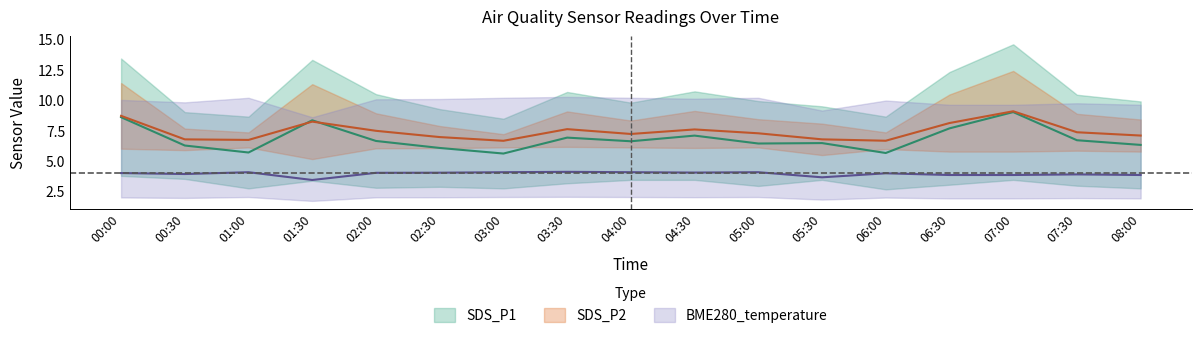

True or false: SDS_P1 has more than 2 interior local peaks.

True